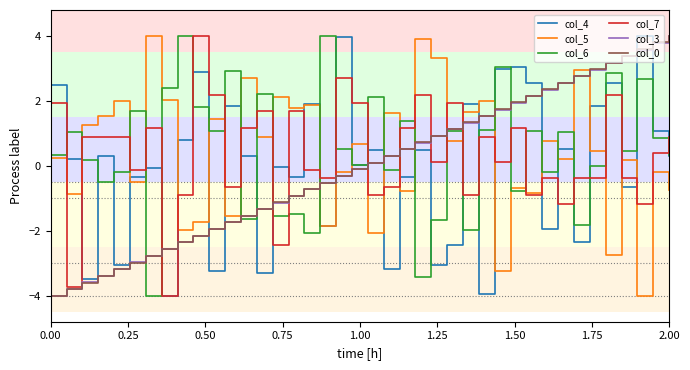

What is the smallest value displayed?

-4.0